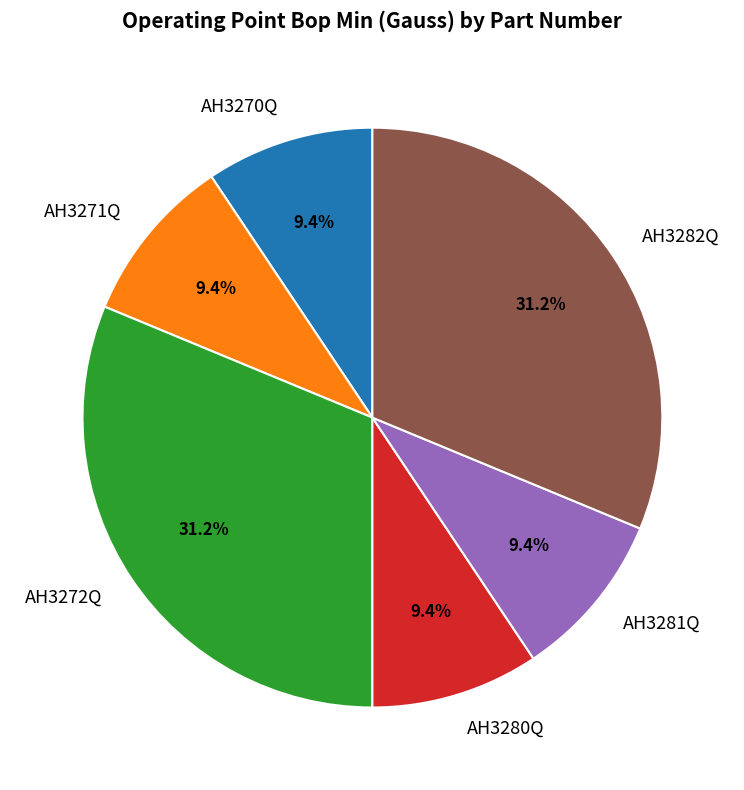

Is it true that AH3282Q is 19% of the pie?

False